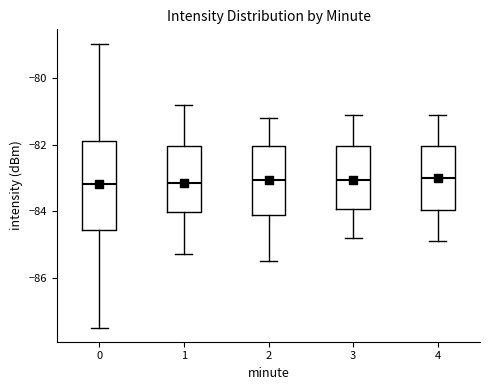

Which box is the tallest, from its lower edge to its upper edge?

0